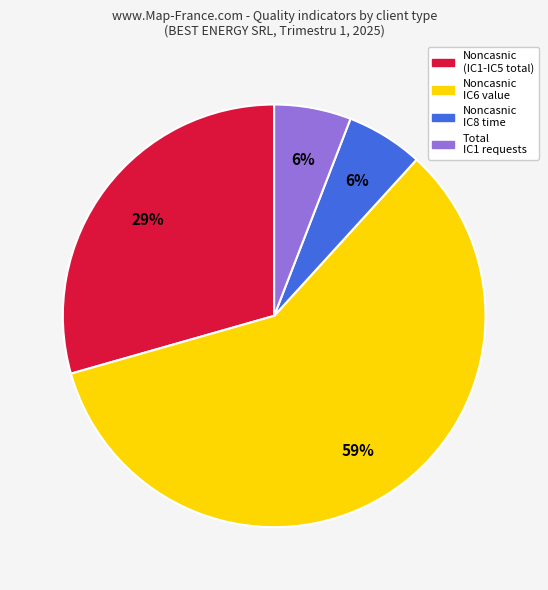

Is there a majority slice in this chart?

Yes